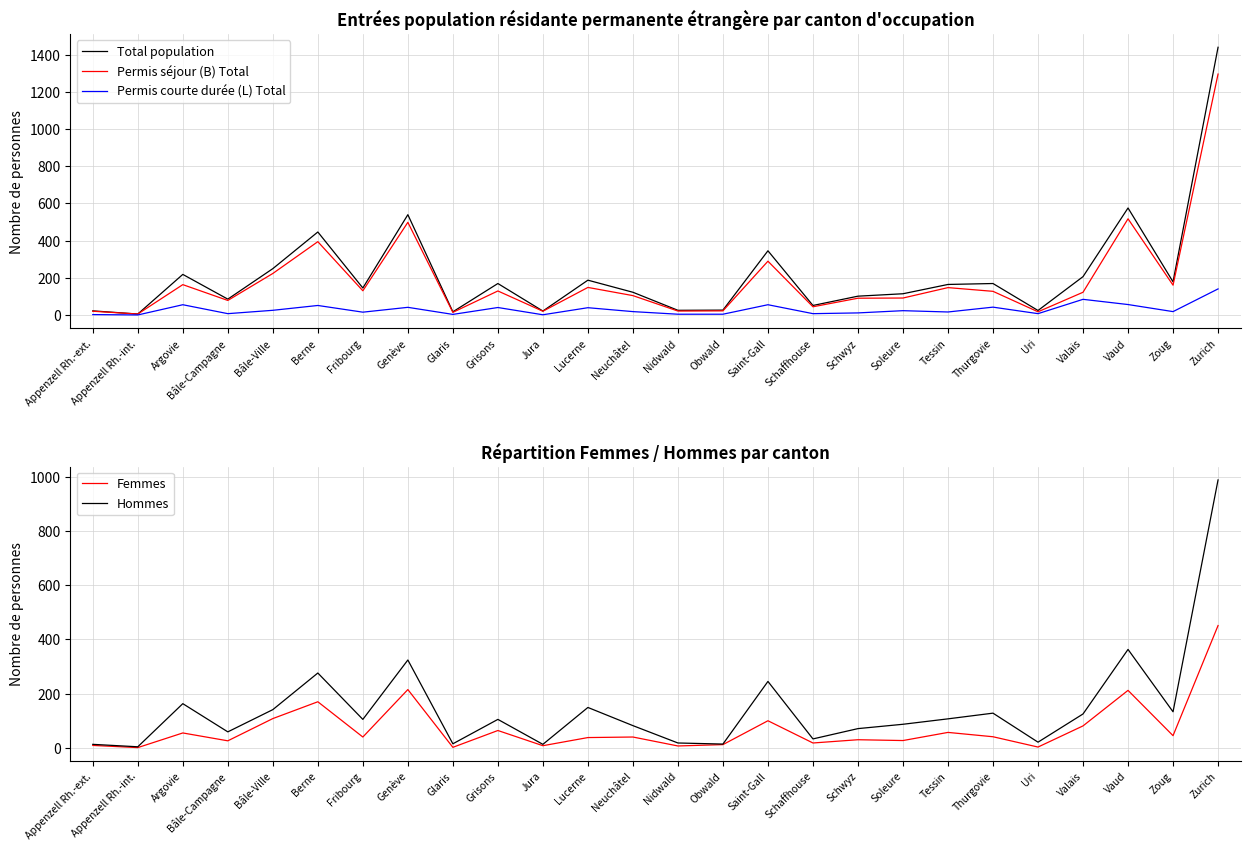

Which series ends up on top after the final intersection of Femmes and Permis courte durée (L) Total?

Femmes